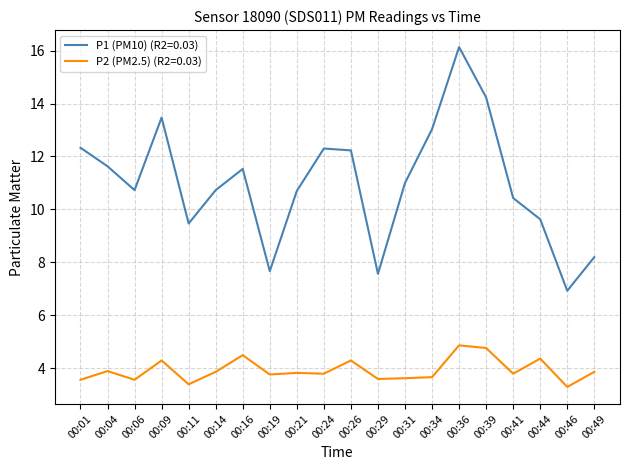

The P2 (PM2.5) (R2=0.03) series shows 1.1 at 00:14. True or false?

False